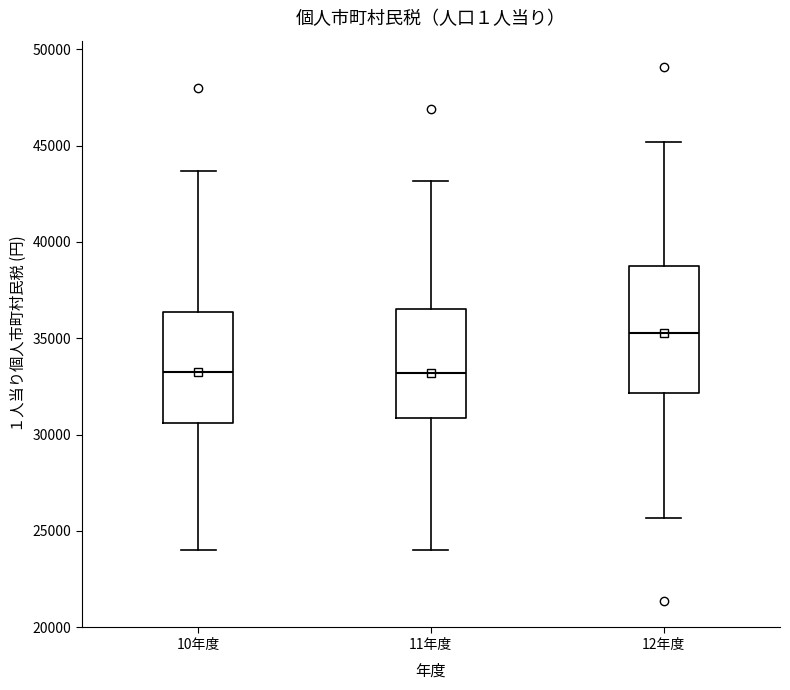

Where does the median line of the box for 10年度 sit on the y-axis? The values are not printed on the chart, so give them approximately, as read against the axis.

33000